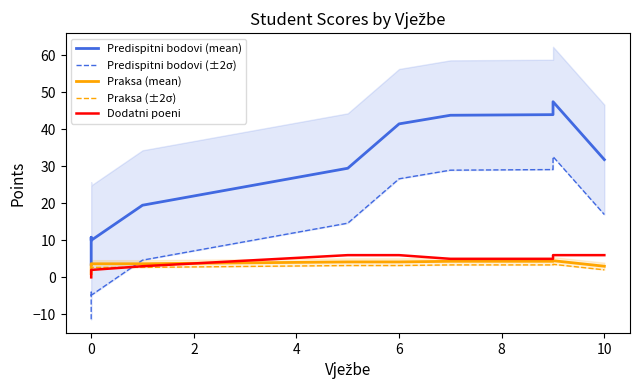

True or false: Dodatni poeni has more than 0 points higher than both neighbors.

False